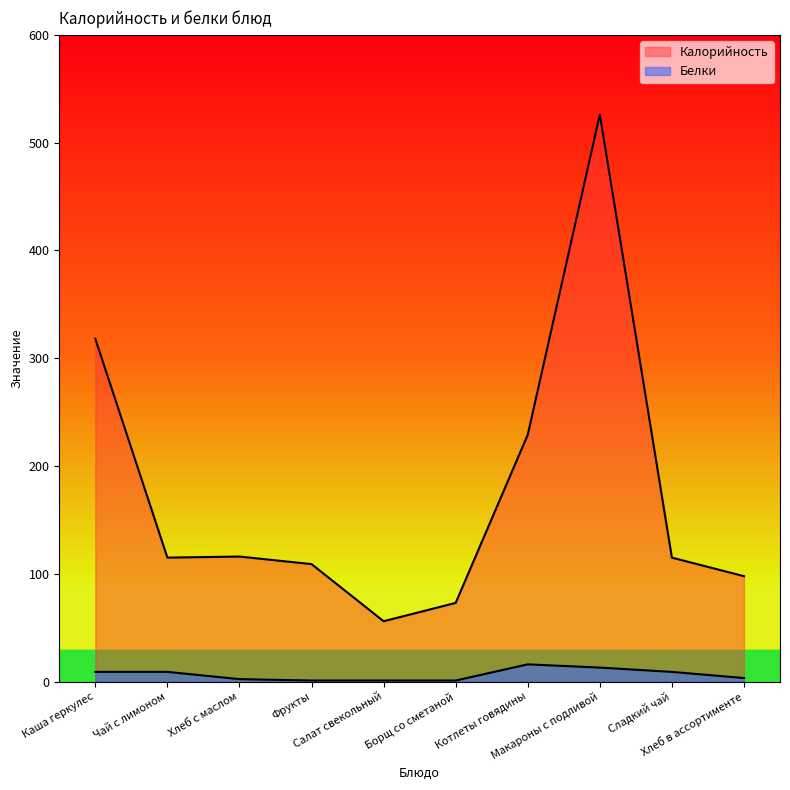

Is it true that Калорийность equals 115.0 at Сладкий чай?

True